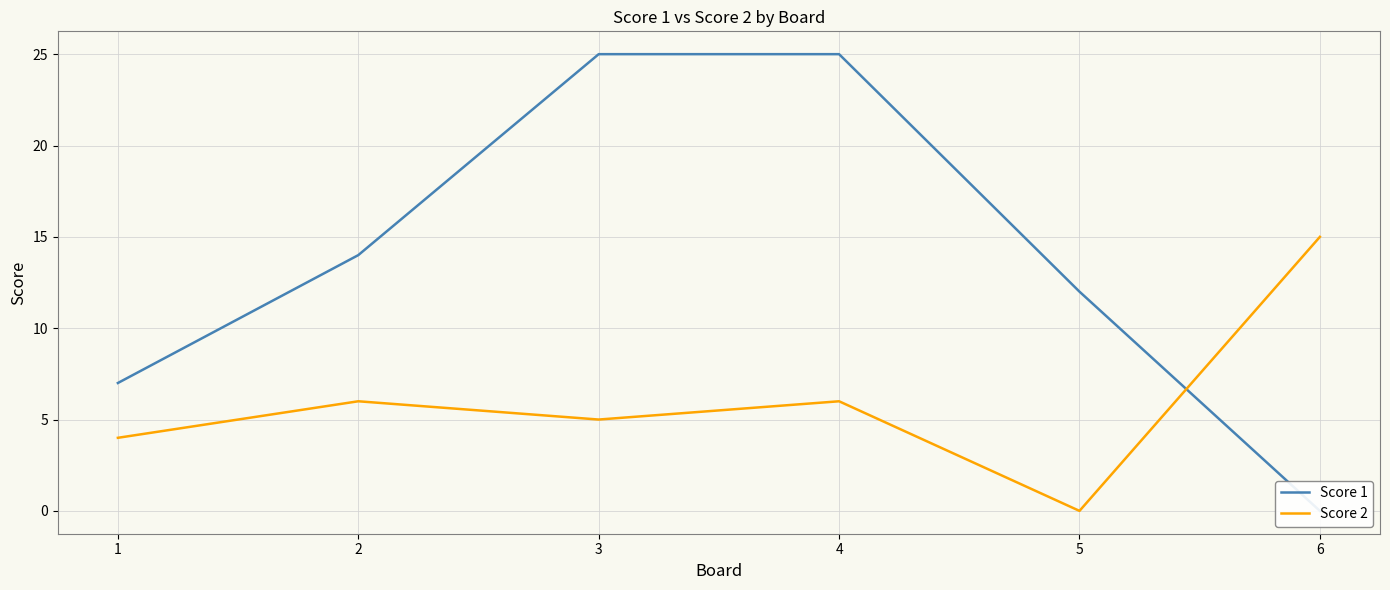

Rank the series by their average value, from lowest to highest.

Score 2, Score 1